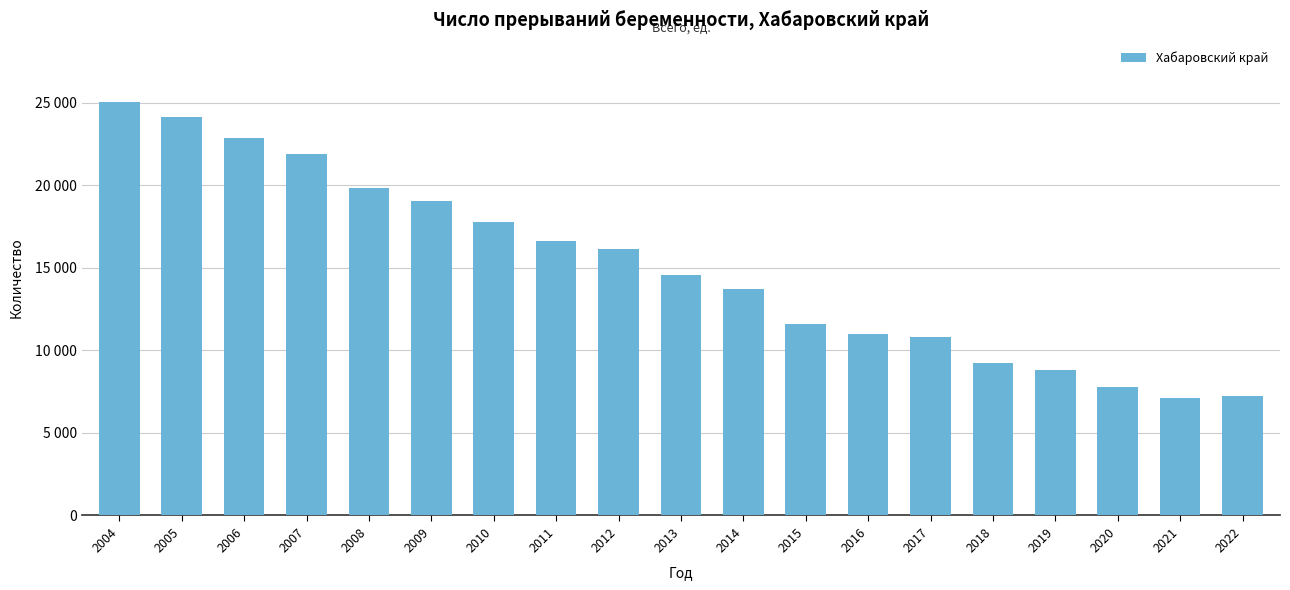

Which label corresponds to the largest value in the chart?

2004